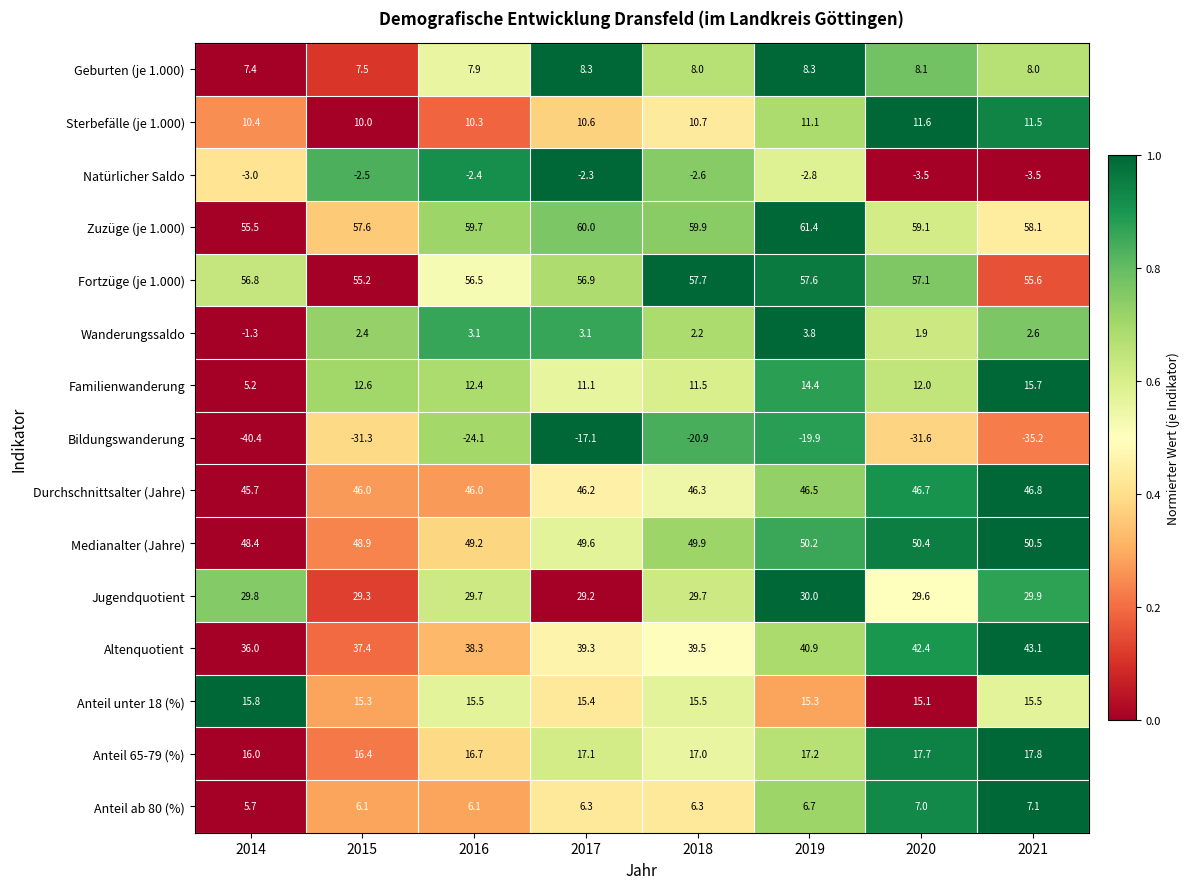

Count the number of data series in this chart.

15